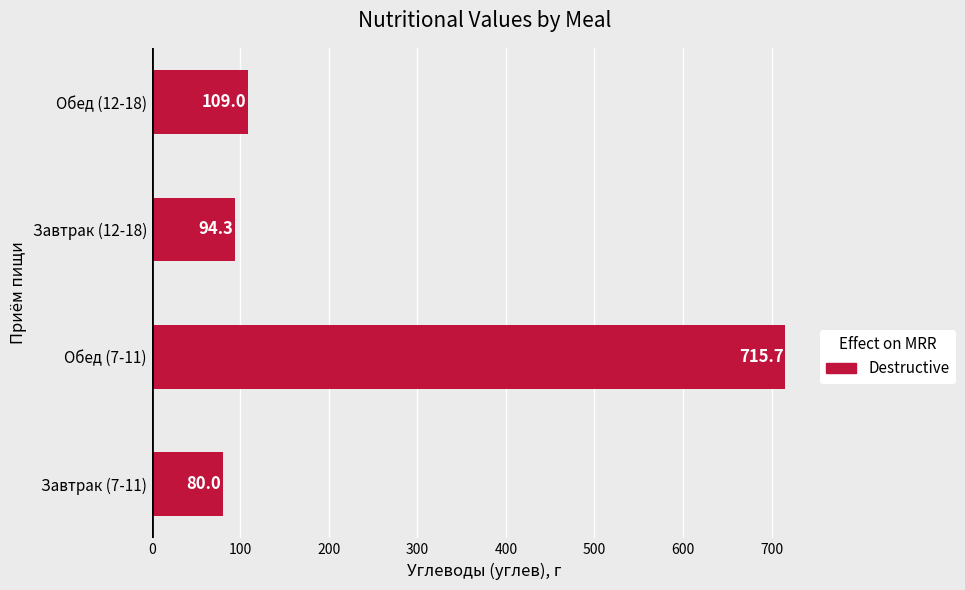

Reading bottom to top, transcribe all the data shown in this chart.

80.0	715.7	94.3	109.0